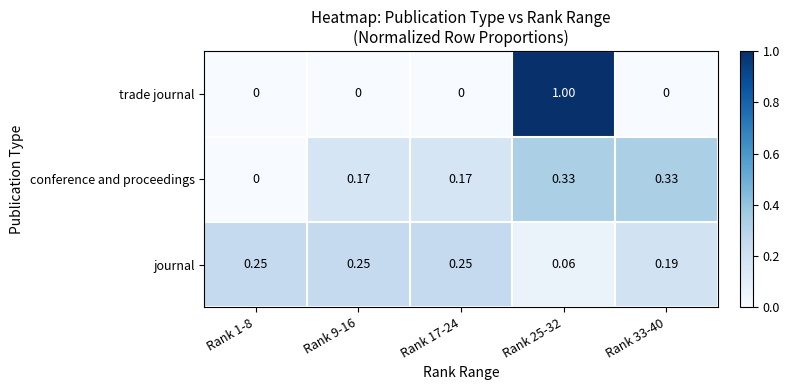

Between Rank 1-8 and Rank 9-16, which series saw the biggest shift?

conference and proceedings